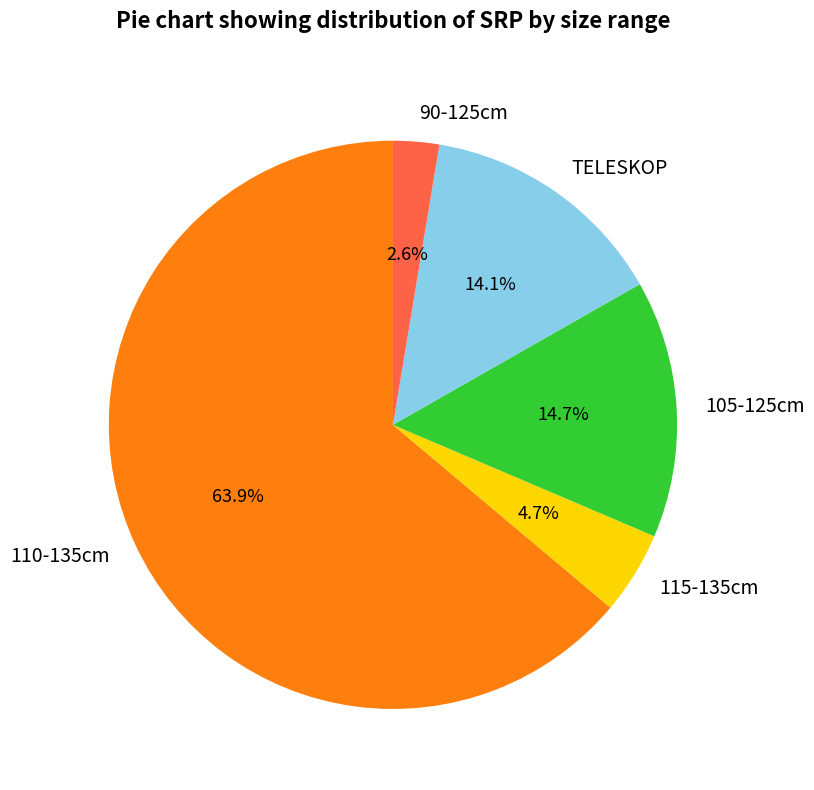

Count the number of slices in the pie.

5